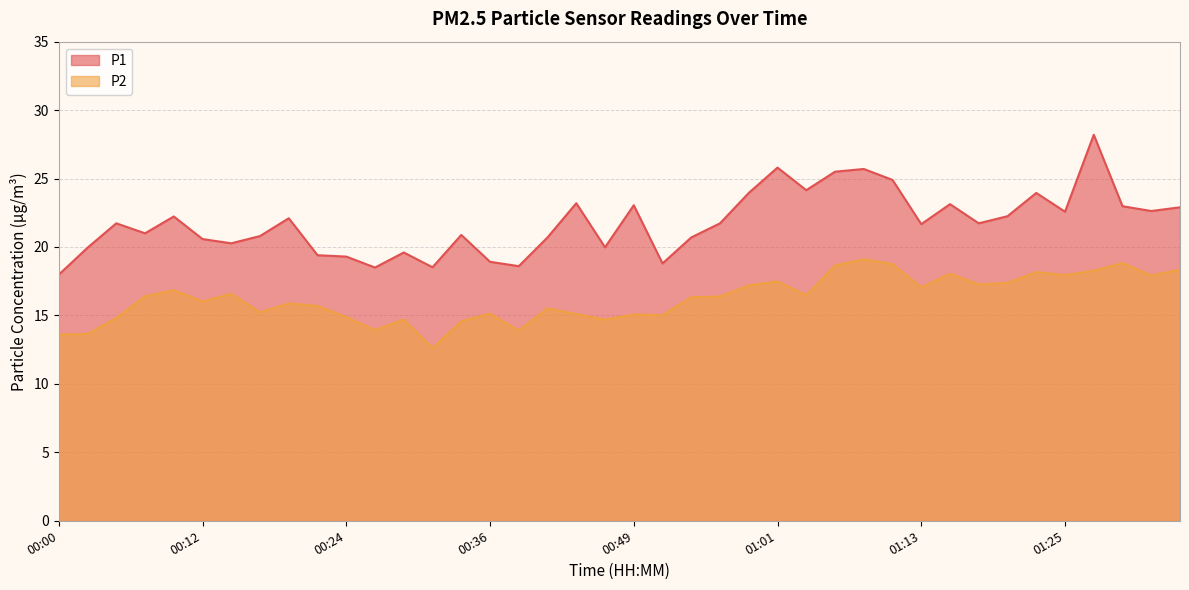

Which series has the largest total across all categories?

P1